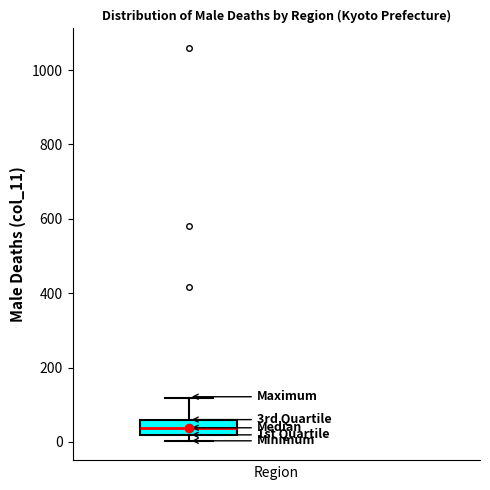

Where is the upper edge of the box on the y-axis? The values are not printed on the chart, so give them approximately, as read against the axis.

60